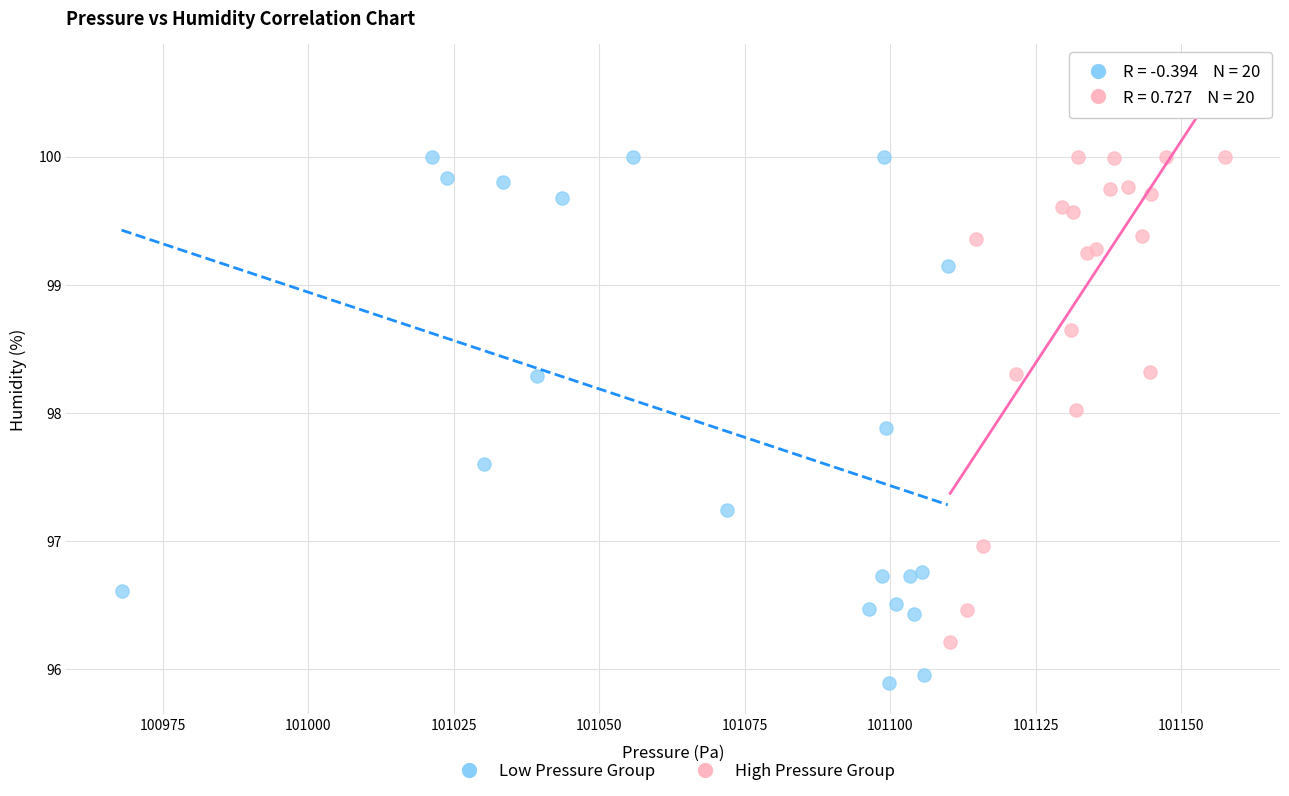

Which series reaches the minimum Y coordinate?

Low Pressure Group